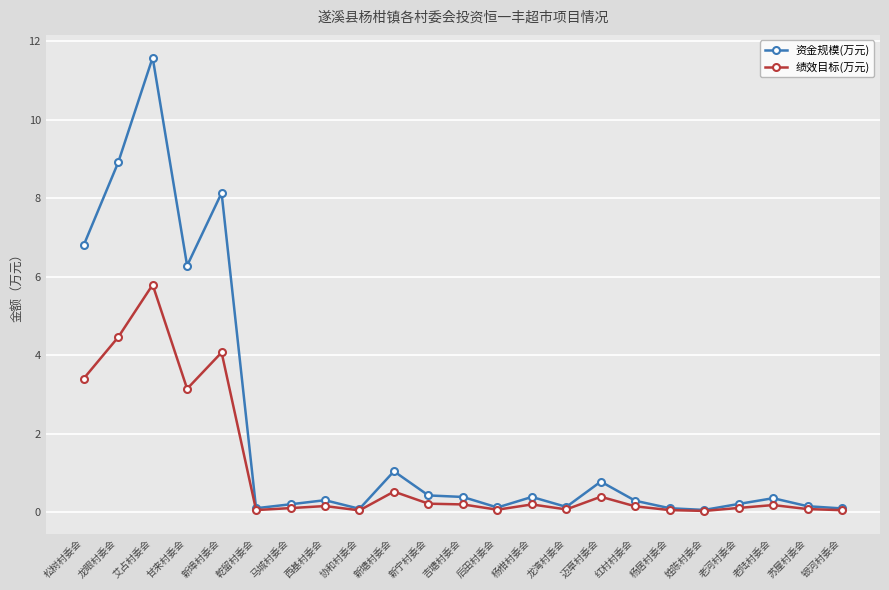

What are all the series names shown in the legend?

资金规模(万元), 绩效目标(万元)